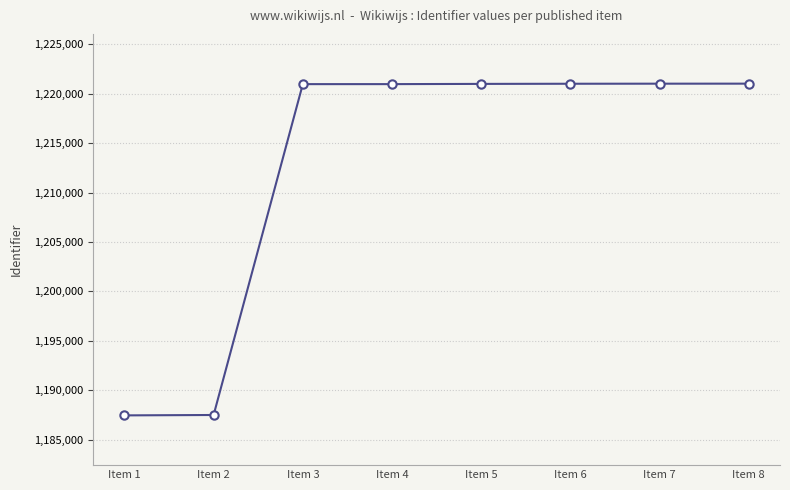

Approximately how many times larger is the value at Item 7 compared to Item 3?

1.0